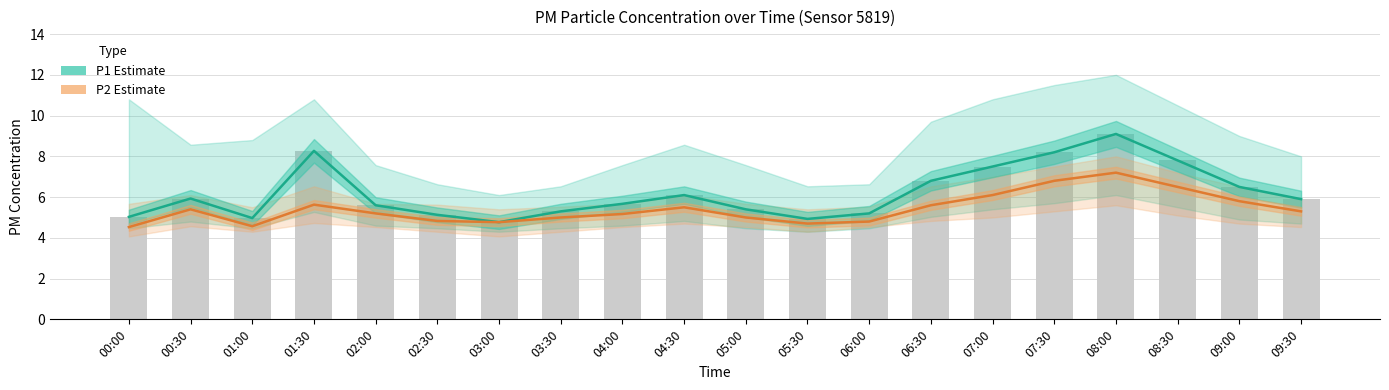

Which series has the widest spread of values?

P1 (PM10)